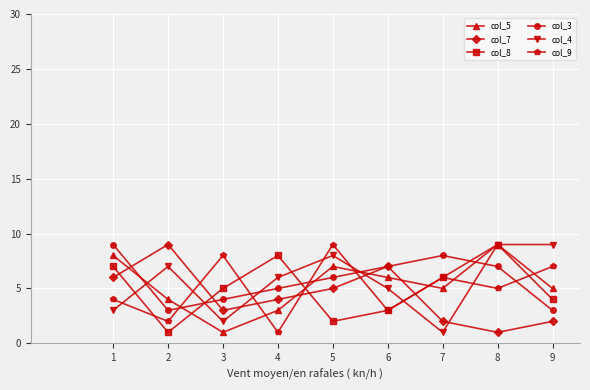

Does the chart display data point markers on the line(s)?

Yes